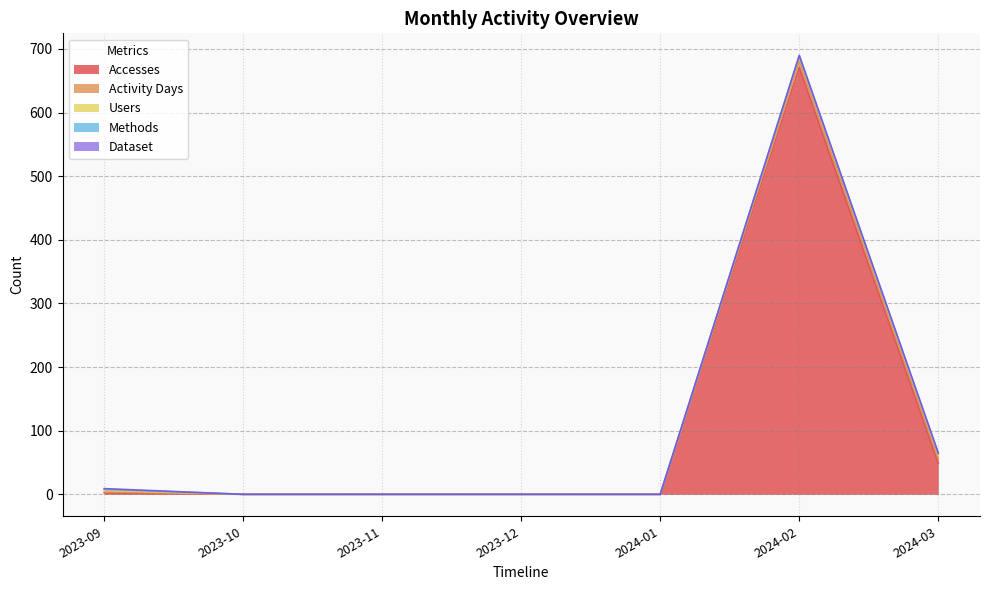

How many values in Accesses are above zero?

3